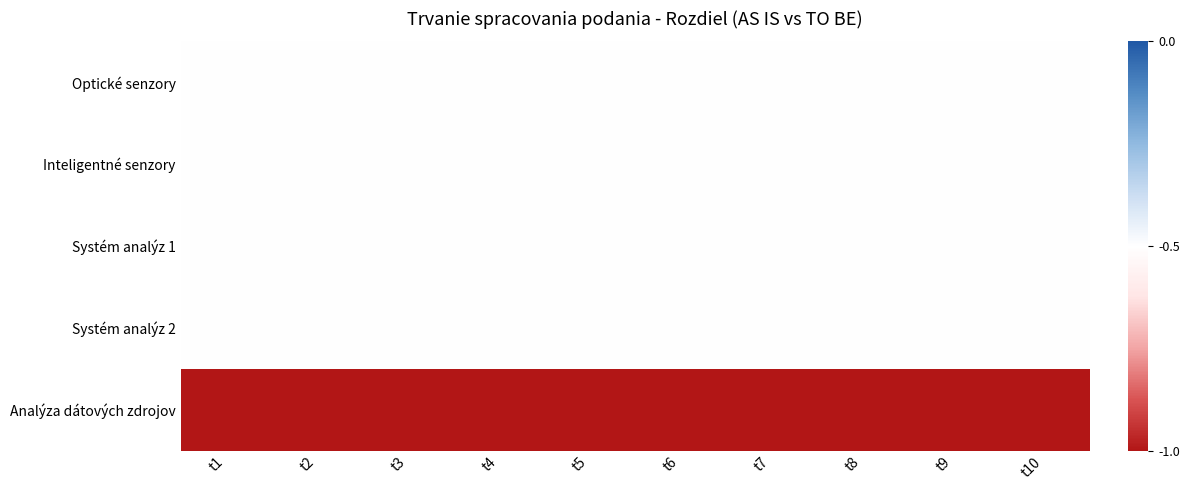

Count the number of data series in this chart.

5